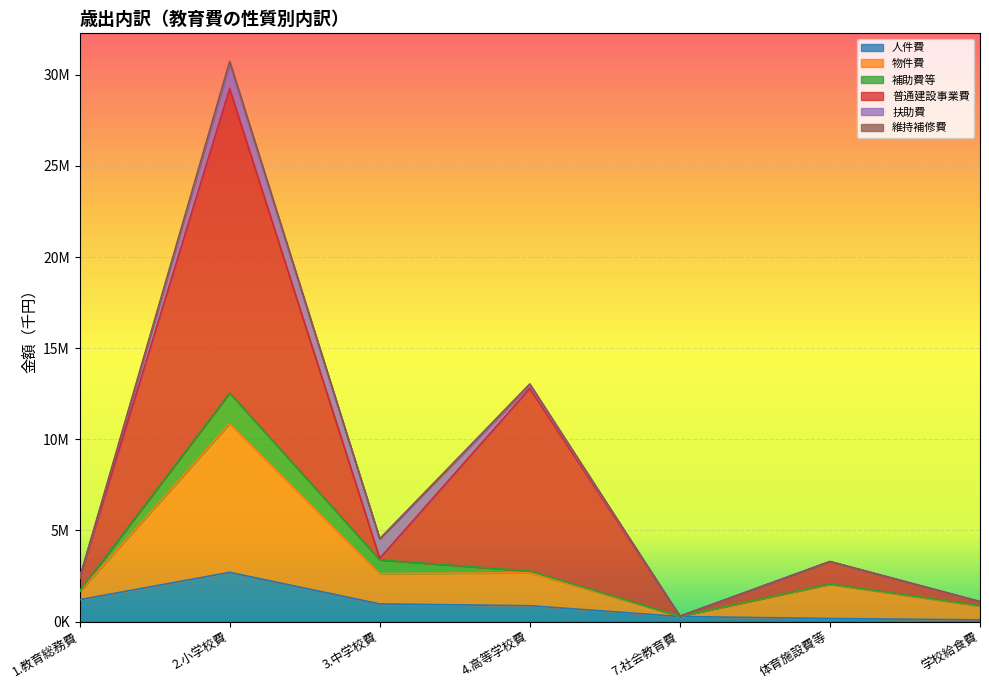

Between 4.高等学校費 and 体育施設費等, which is larger?

4.高等学校費